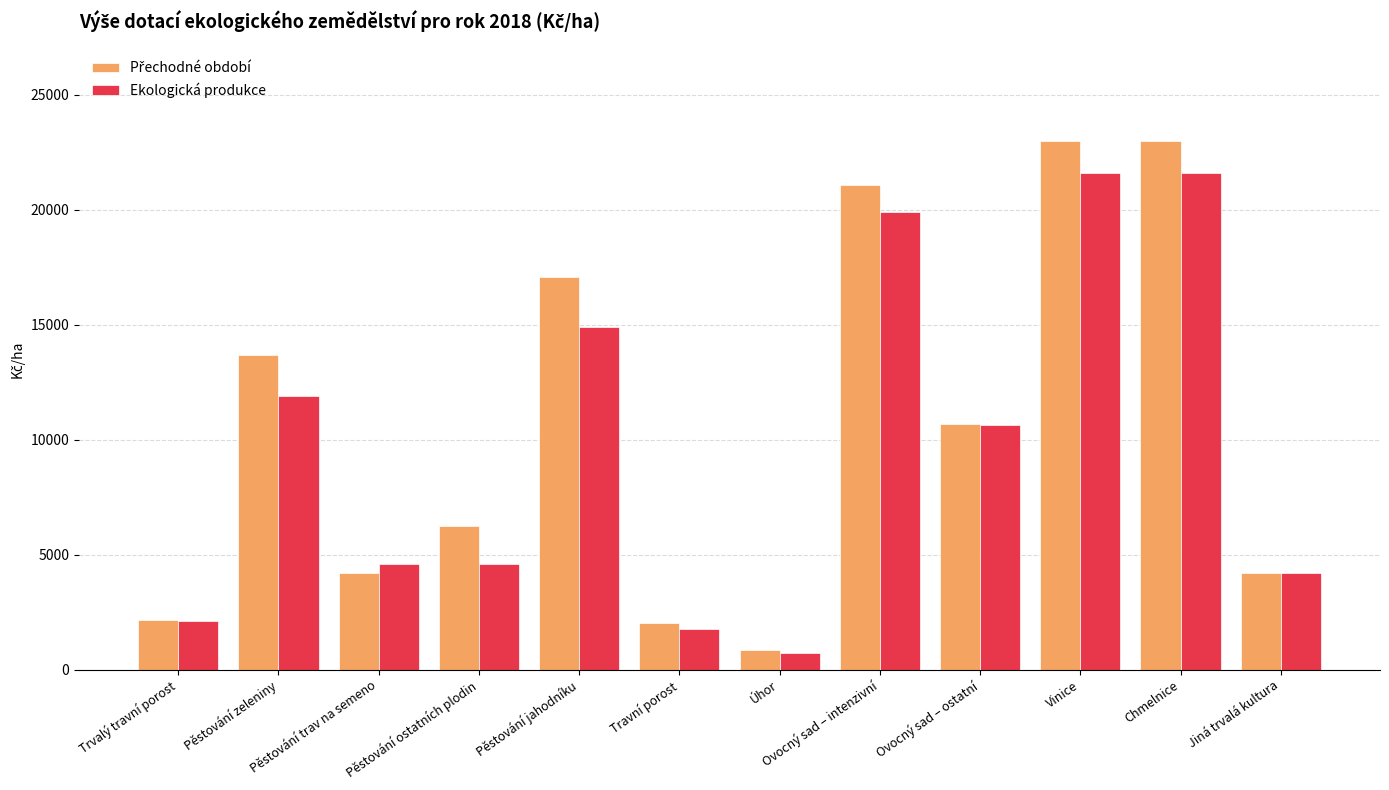

What is the total value across all series at Pěstování ostatních plodin?

10852